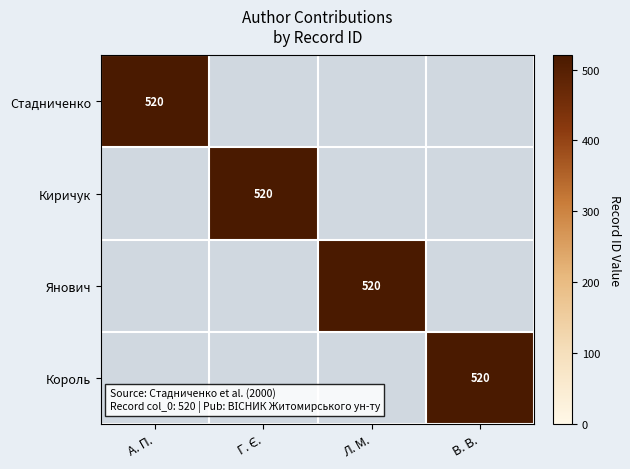

Reading left to right, transcribe all the data shown in this chart.

Стадниченко: 520	0	0	0
Киричук: 0	520	0	0
Янович: 0	0	520	0
Король: 0	0	0	520